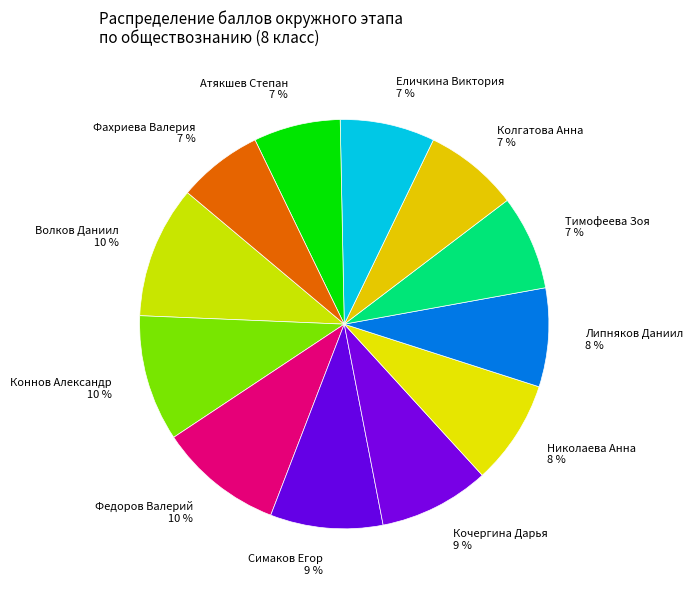

Is there a majority slice in this chart?

No